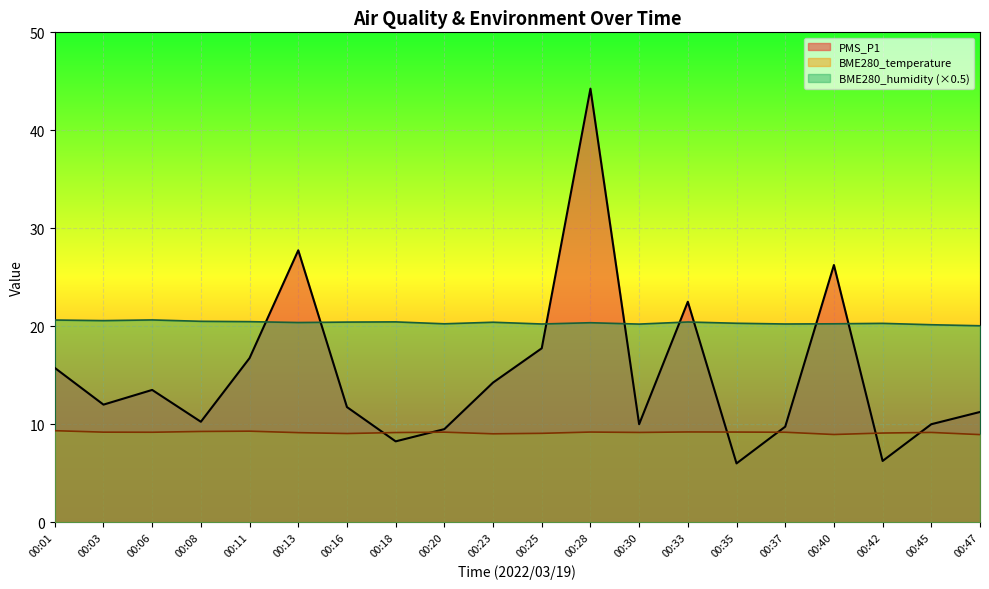

Which series changed the most between 00:13 and 00:28?

PMS_P1